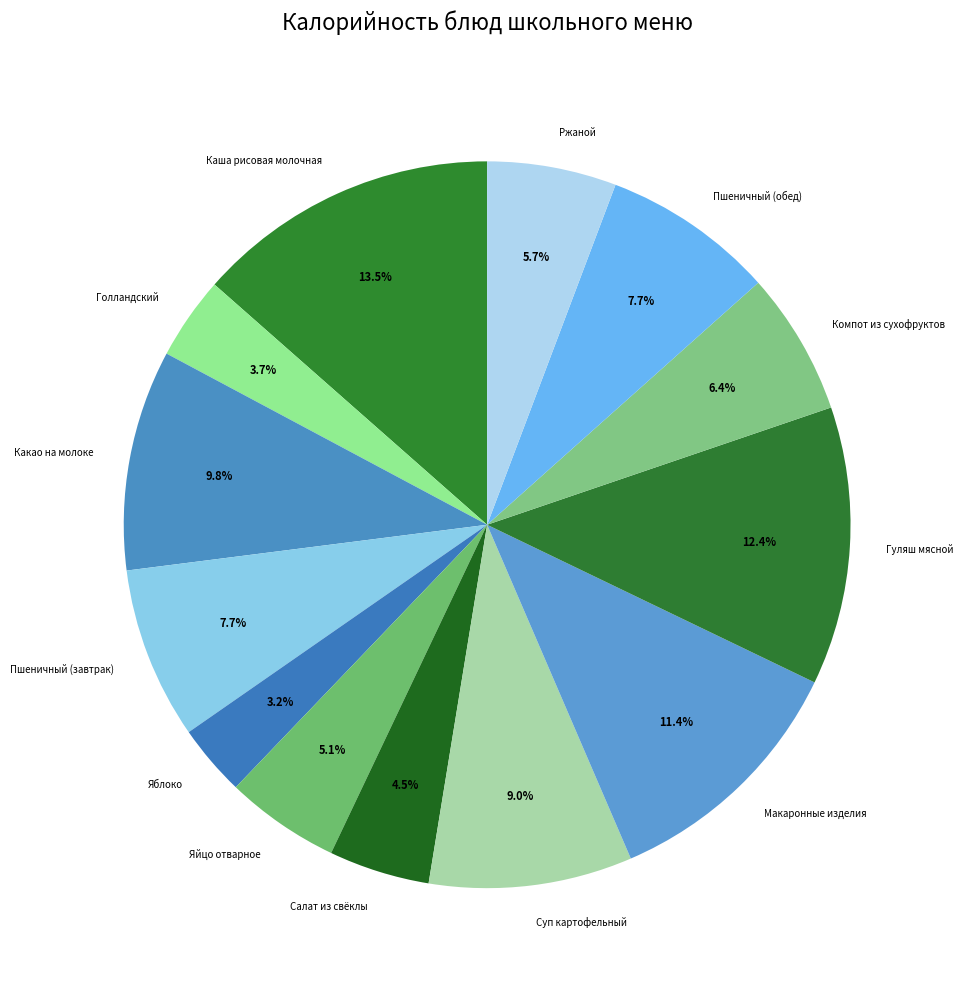

How many segments does this pie chart have?

13